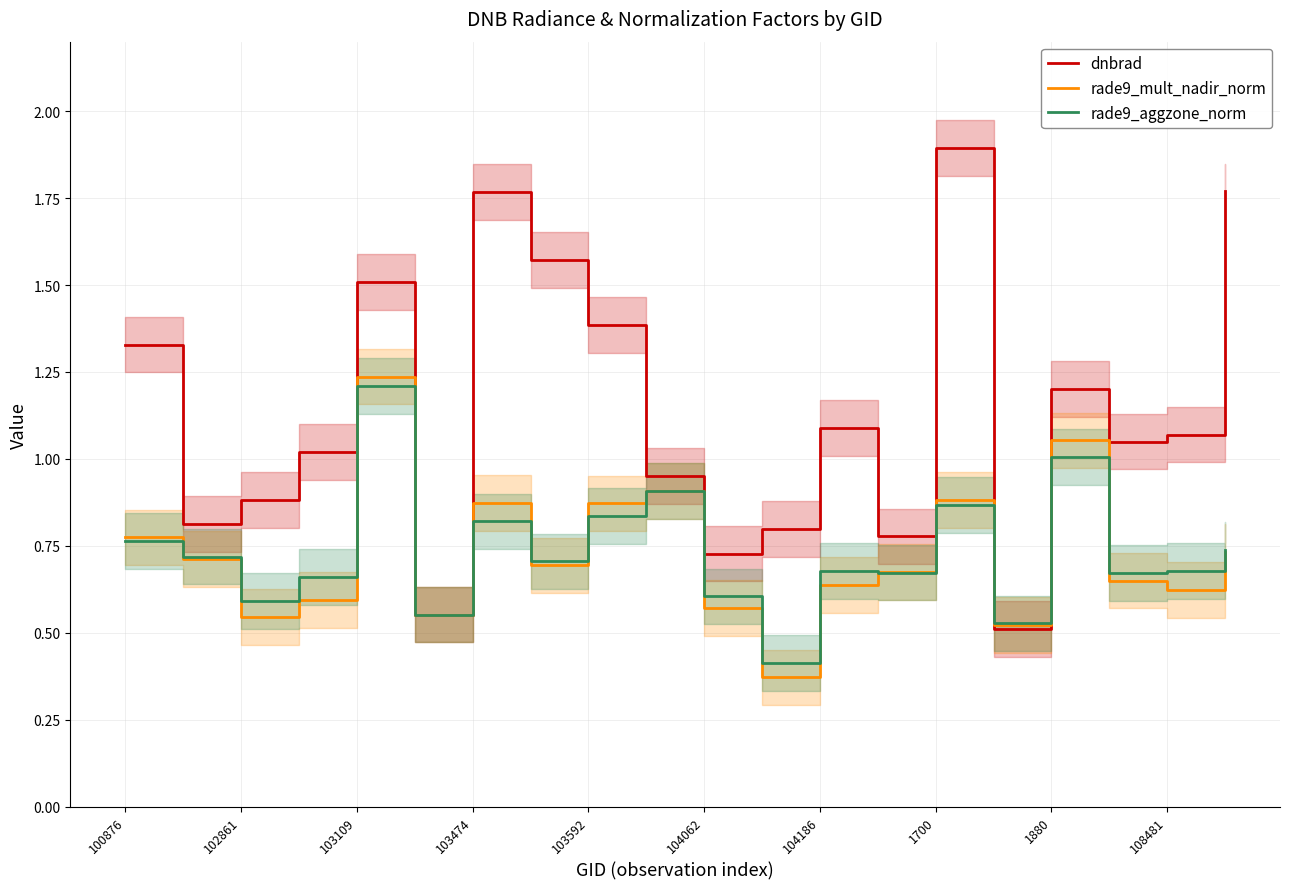

What are all the series names shown in the legend?

dnbrad, rade9_mult_nadir_norm, rade9_aggzone_norm